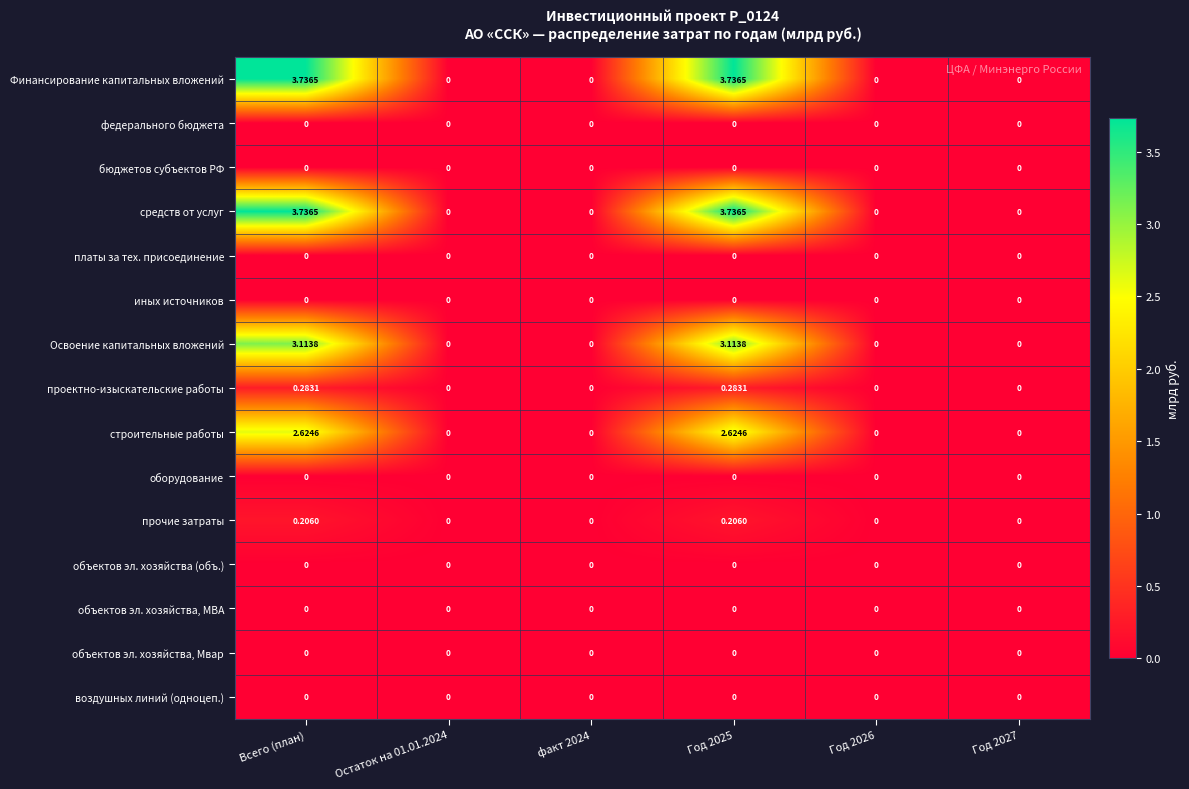

Count the number of data series in this chart.

15